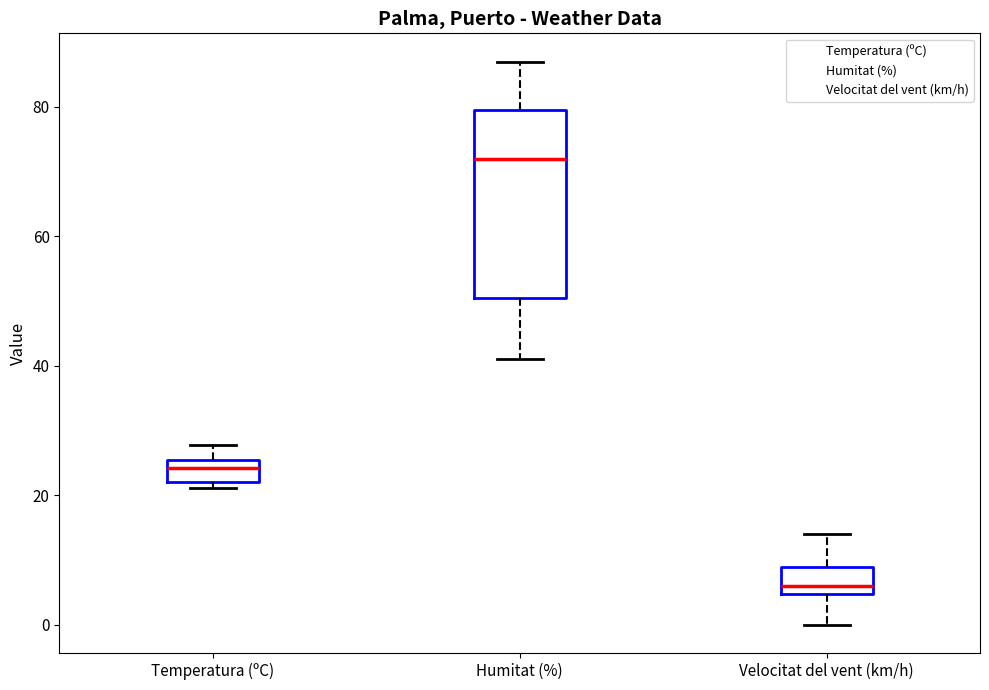

Reading left to right, read every box against the y-axis: the position of its median line, the range the box covers, and the ends of its whiskers. The values are not printed on the chart, so give them approximately, as read against the axis.

Temperatura (ºC): median 24, box 22 to 26, whiskers 22 (just below the box's lower edge) to 28
Humitat (%): median 72, box 50 to 80, whiskers 42 to 88
Velocitat del vent (km/h): median 6, box 4 to 10, whiskers 0 to 14